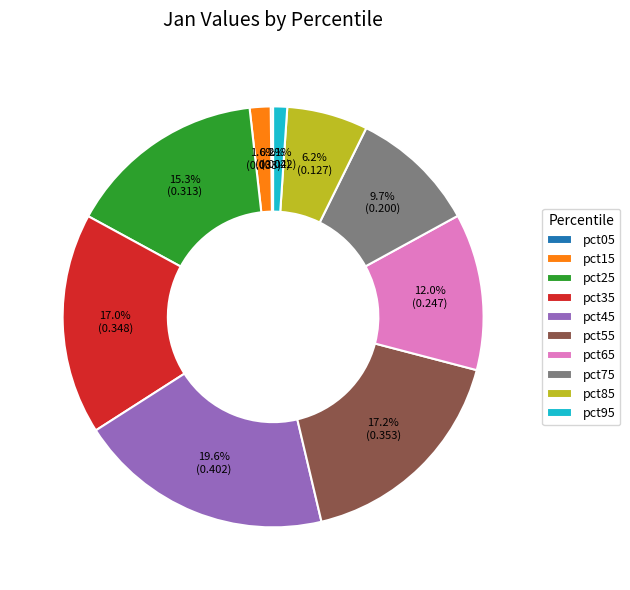

To the nearest percent, what is the combined percentage of pct65 and pct95?

13%